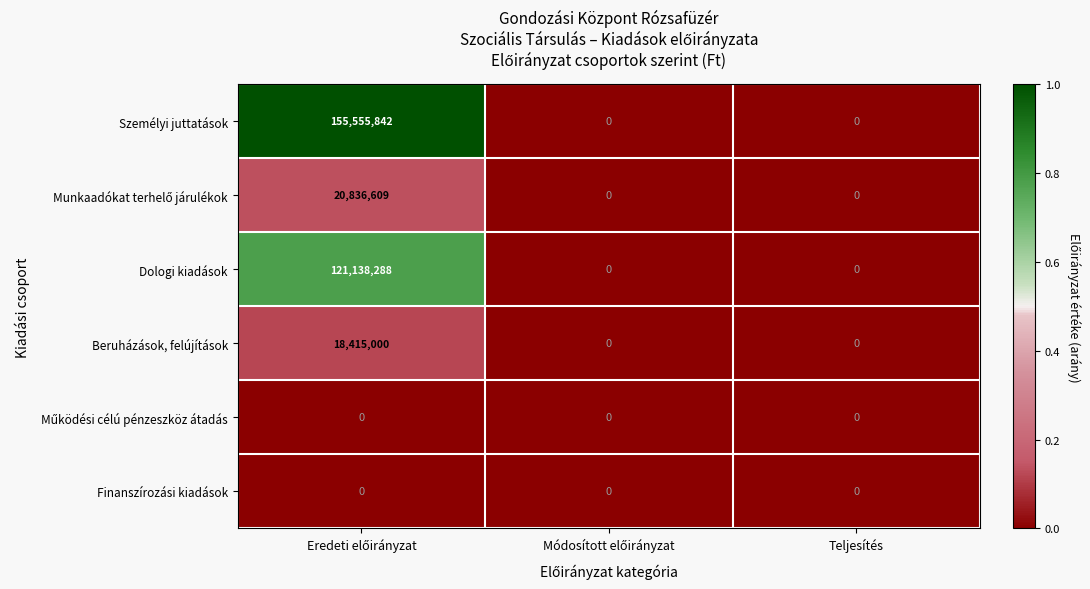

The Dologi kiadások series shows 0 at Teljesítés. True or false?

True